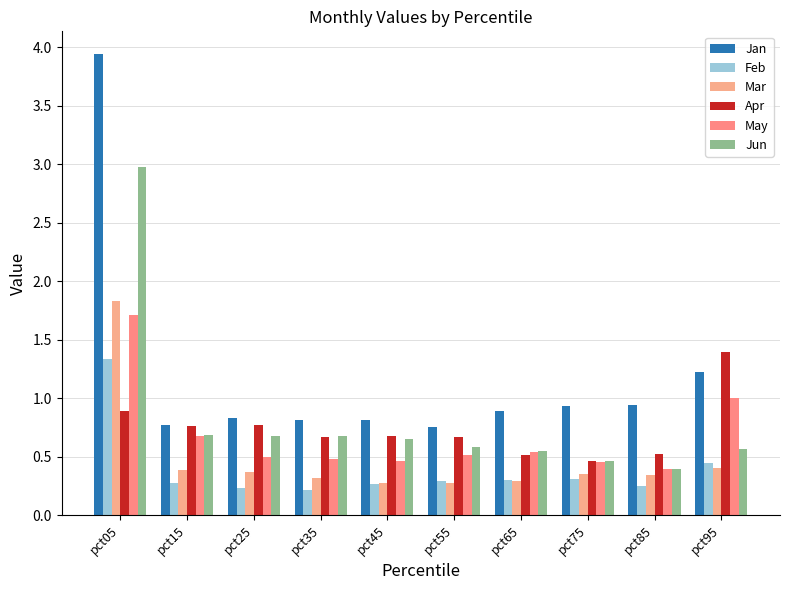

What are all the series names shown in the legend?

Jan, Feb, Mar, Apr, May, Jun